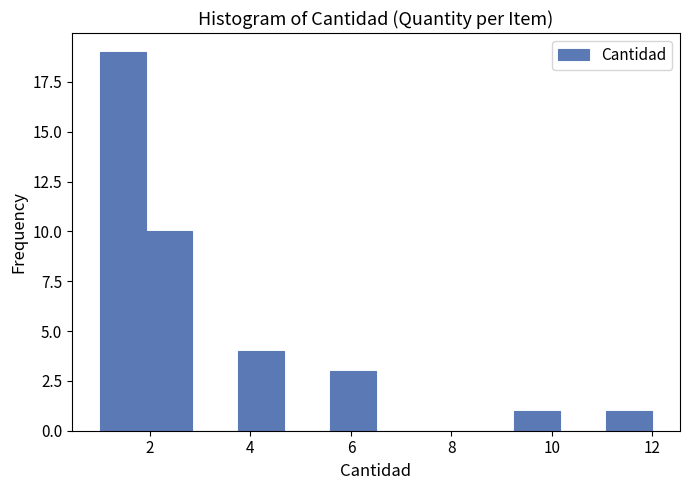

Over which range of the x-axis is the bar tallest?

1.0 to 2.0